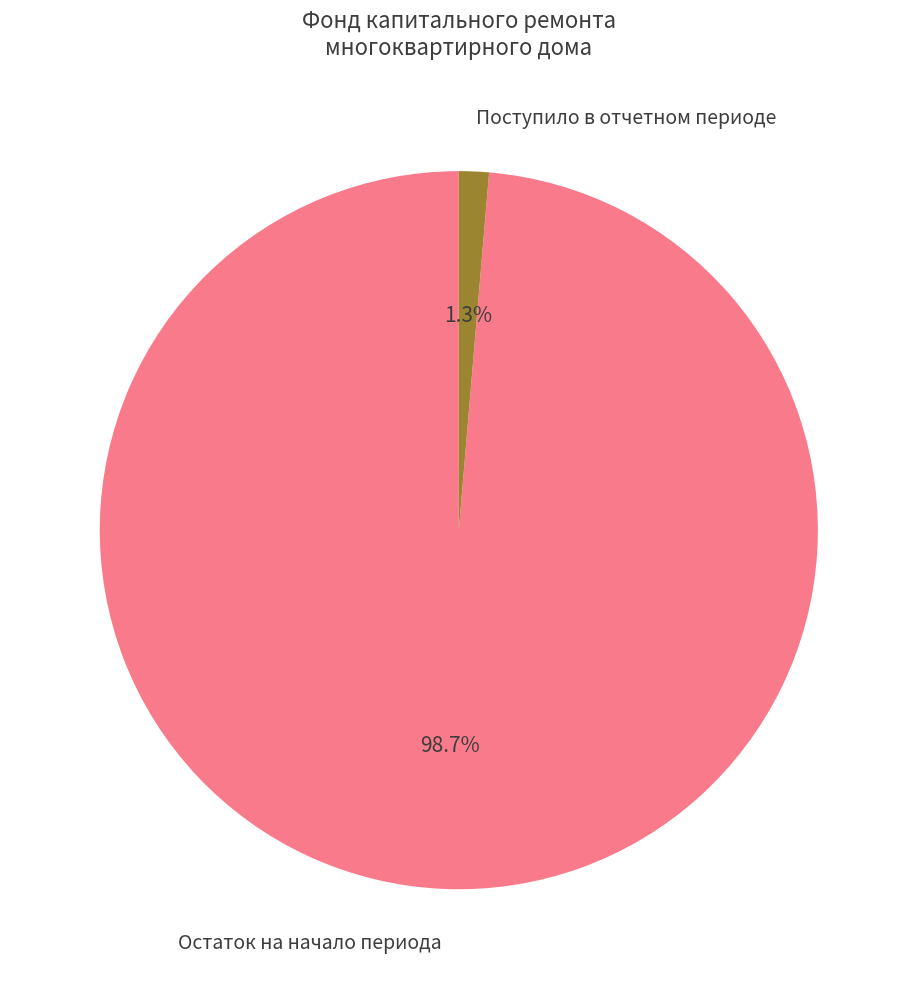

Rank the categories by value from lowest to highest.

Поступило в отчетном периоде, Остаток на начало периода